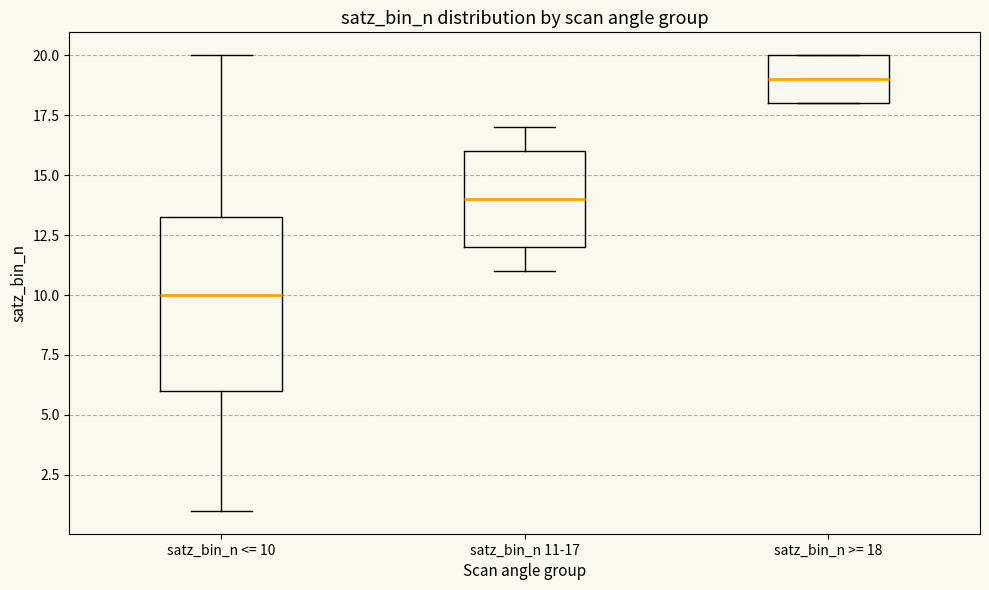

Which box has the lowest median line?

satz_bin_n <= 10